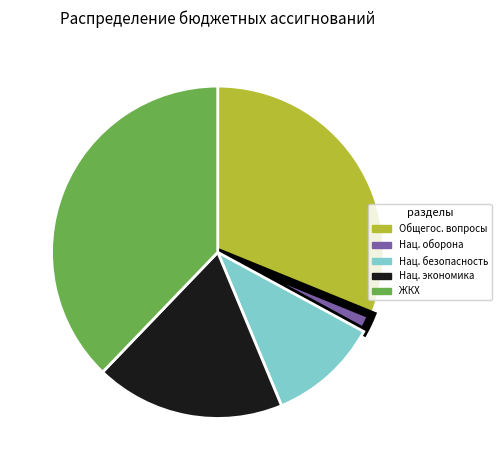

Between ЖКХ and Общегос. вопросы, which is larger?

ЖКХ